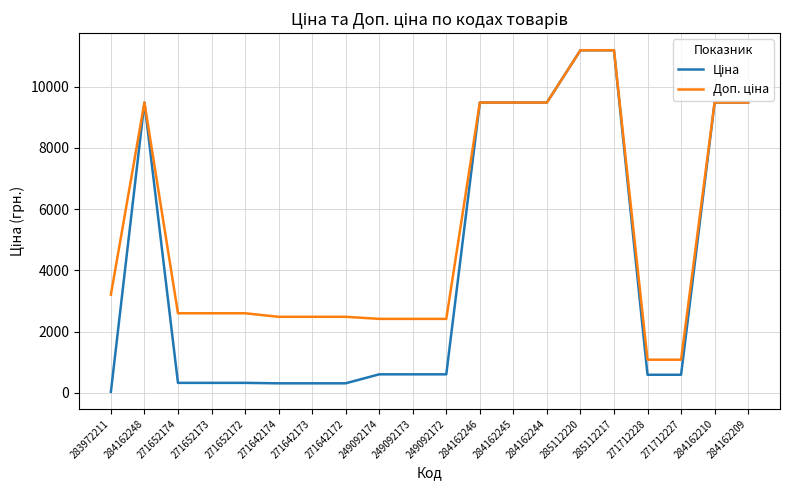

What is the maximum value shown in the chart?

11188.2